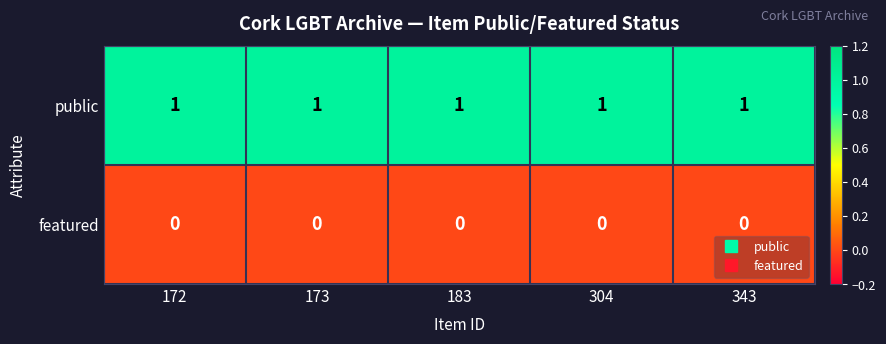

True or false: public has a value of 0 at 343.

False